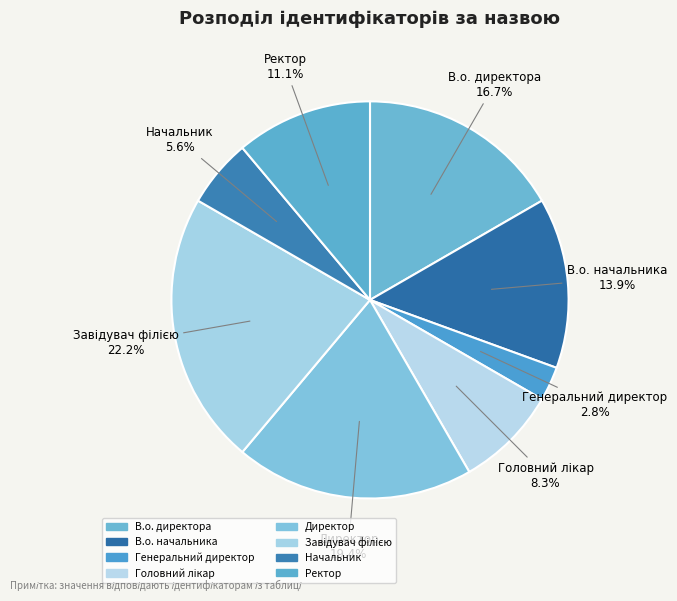

How many slices are in this pie chart?

8